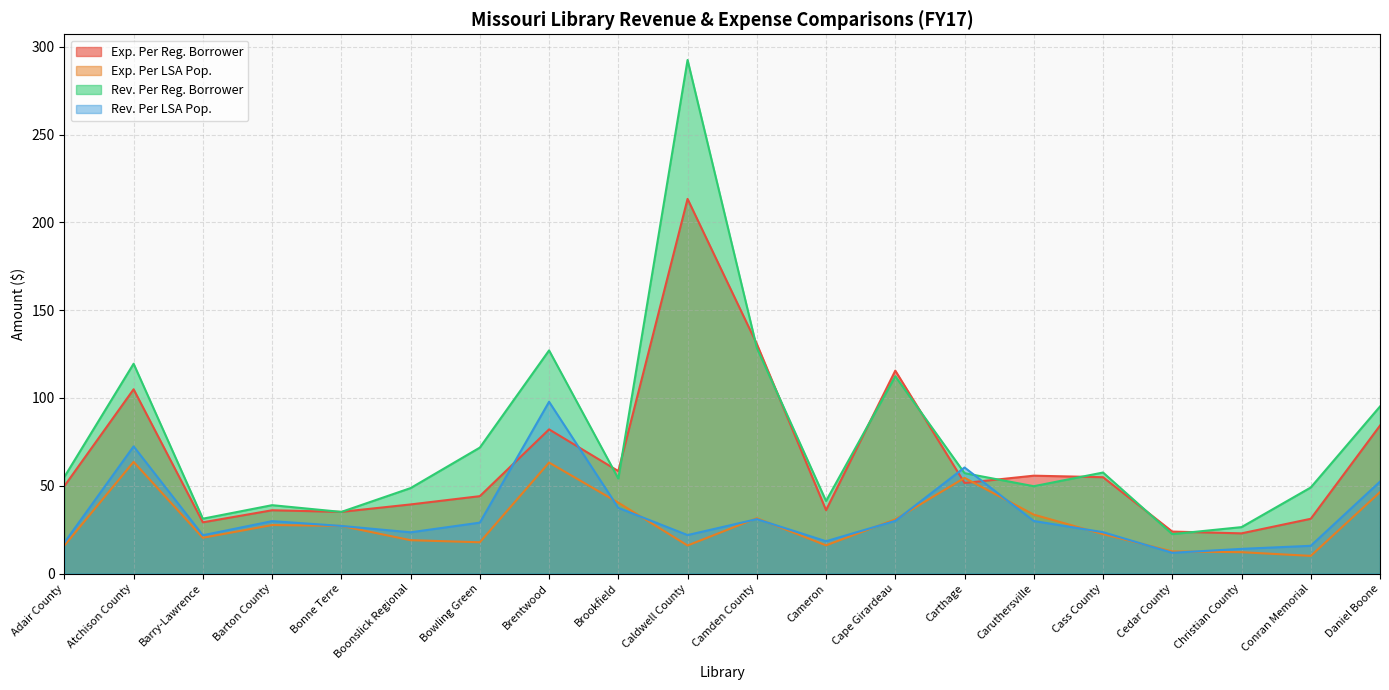

True or false: Exp. Per LSA Pop. has more than 1 points higher than both neighbors.

True